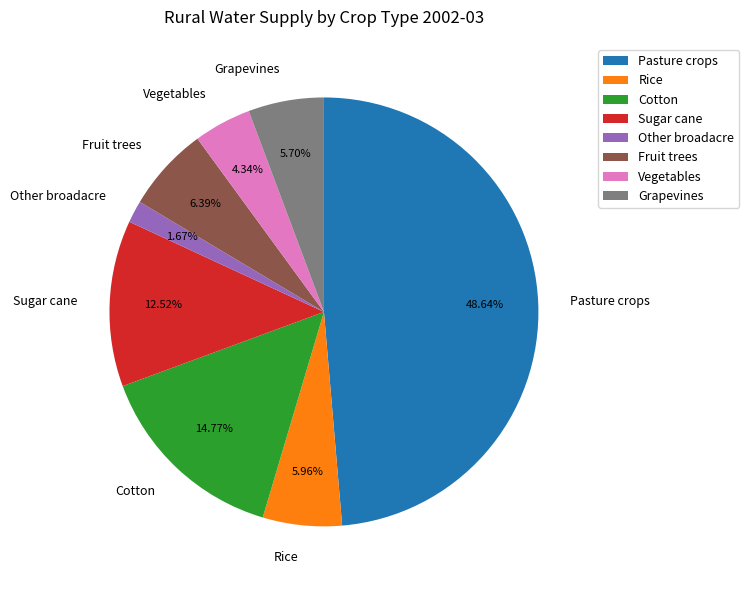

Is Fruit trees the majority of the pie?

No